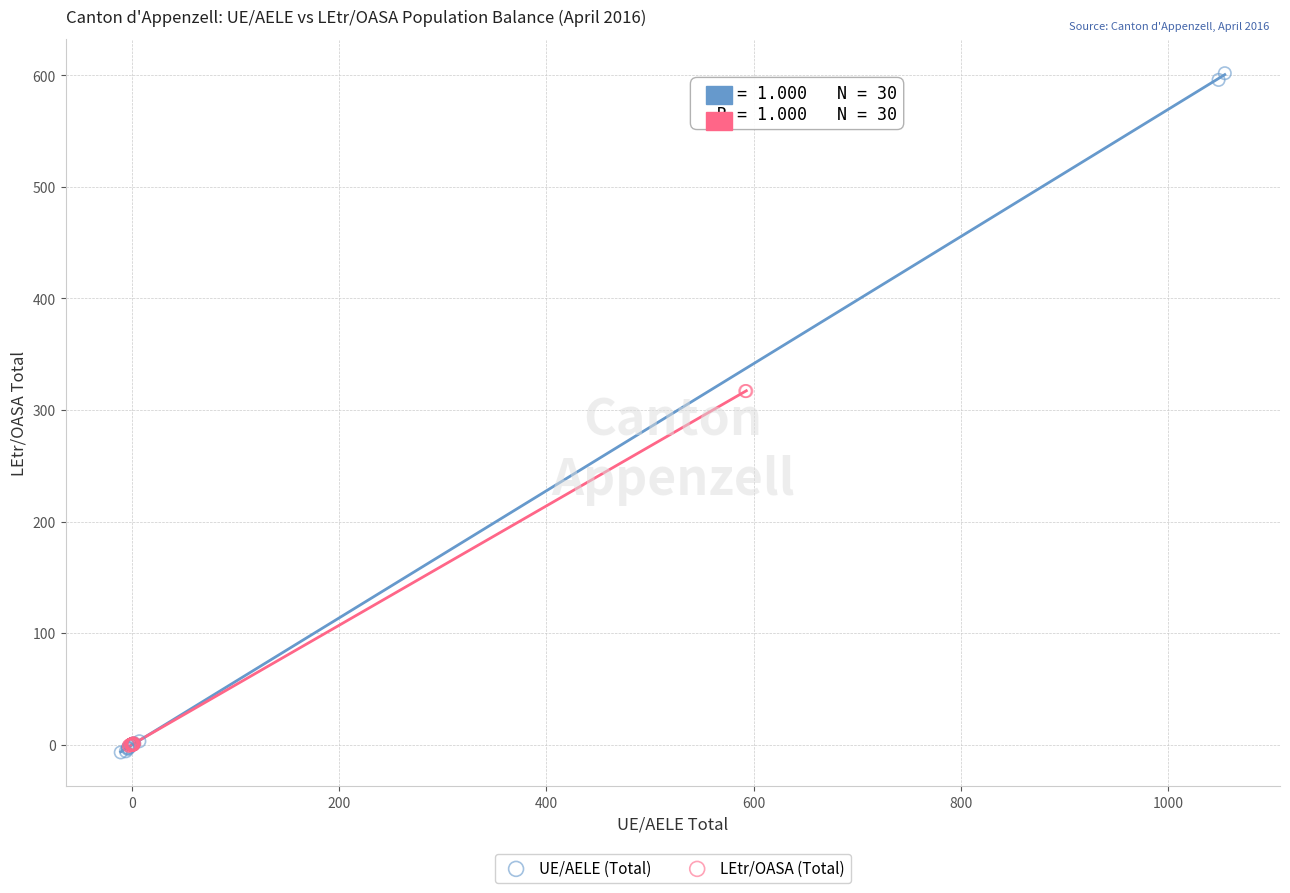

Which series contains the lowest Y value?

UE/AELE (Total)